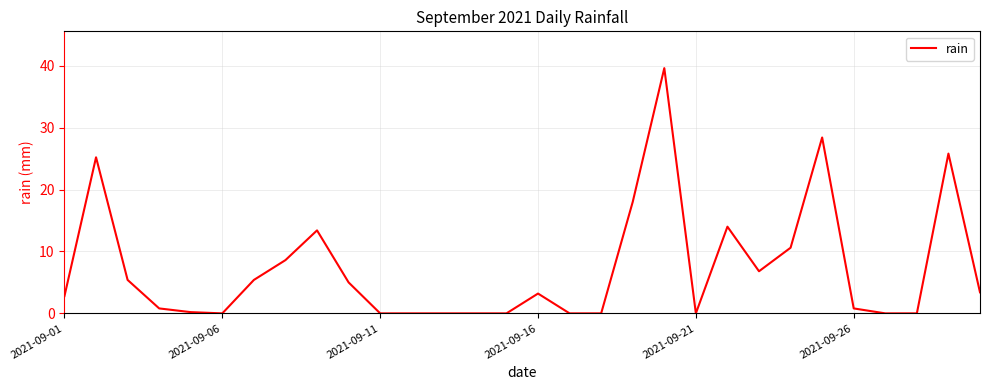

What is the maximum value shown in the chart?

39.6